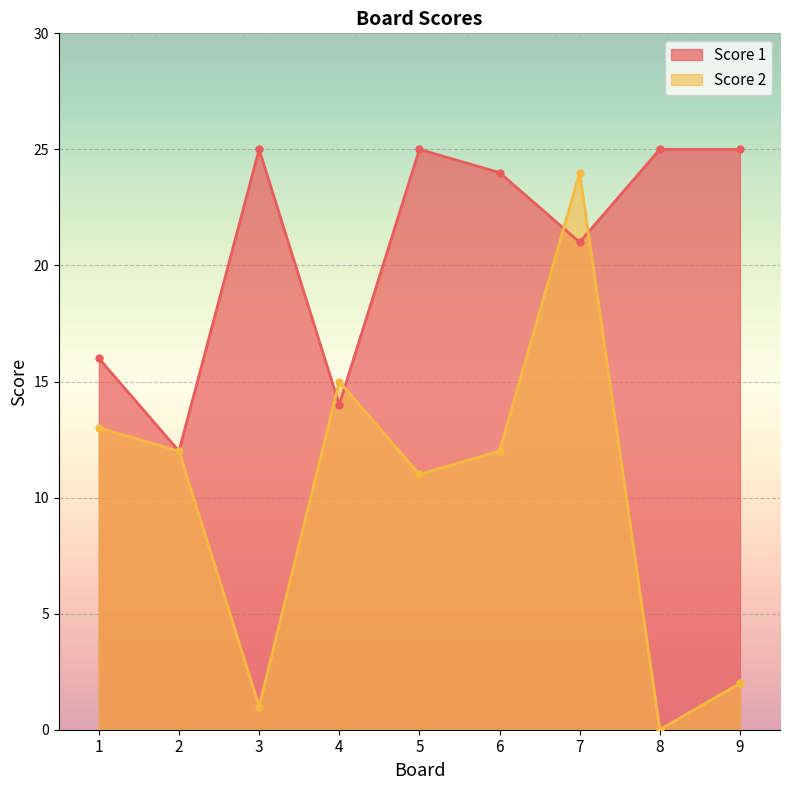

How many distinct data groups are displayed?

2